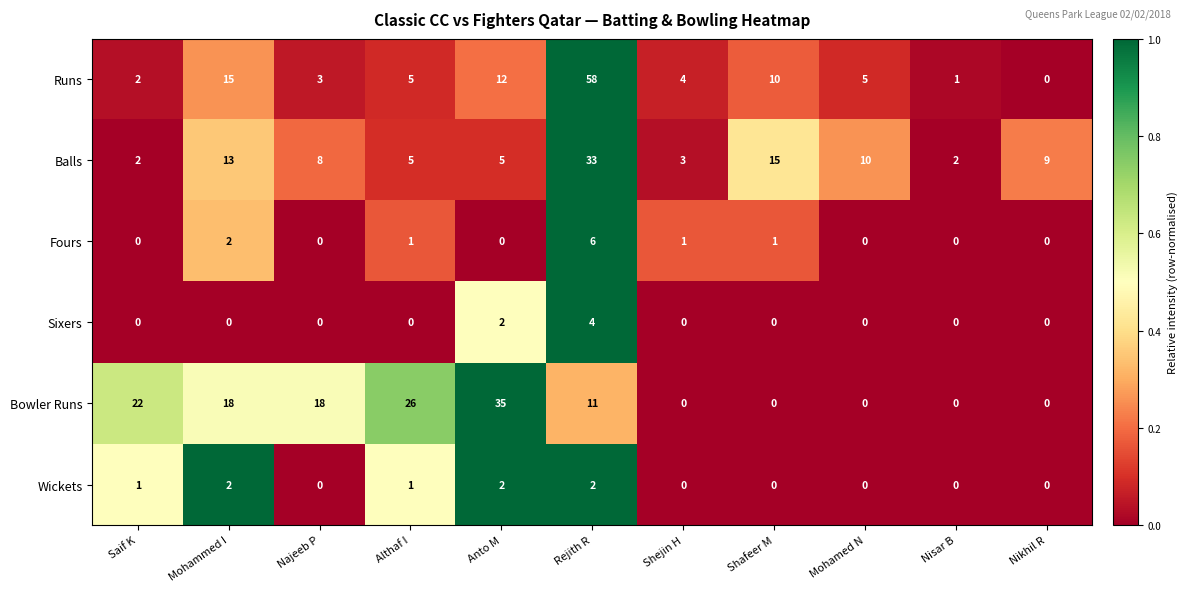

What is the maximum value shown in the chart?

58